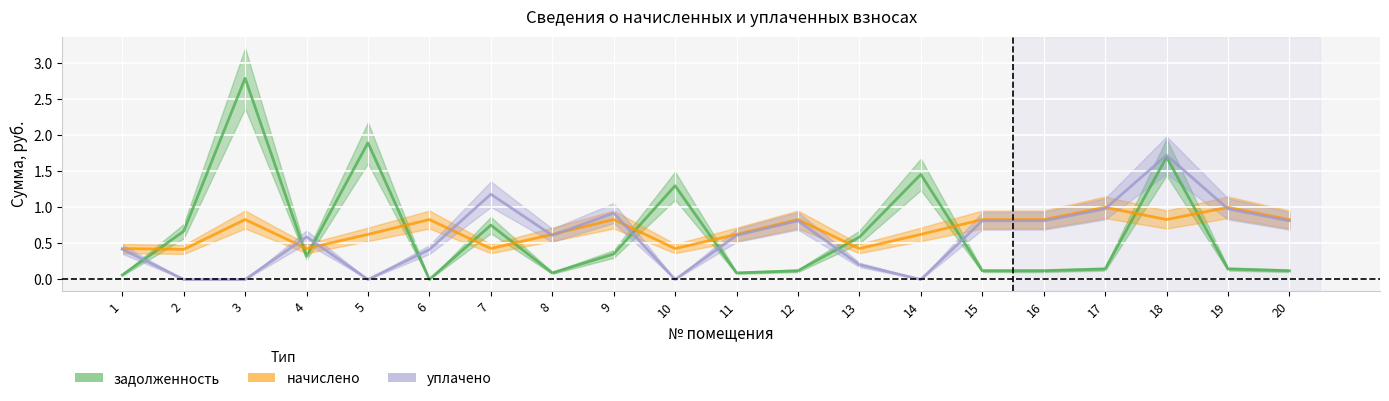

Reading left to right, what are all the values shown in this chart?

задолженность: 1=0.1	2=0.7	3=2.8	4=0.3	5=1.9	6=0.0	7=0.8	8=0.1	9=0.4	10=1.3	11=0.1	12=0.1	13=0.6	14=1.5	15=0.1	16=0.1	17=0.1	18=1.7	19=0.1	20=0.1
начислено: 1=0.4	2=0.4	3=0.8	4=0.4	5=0.6	6=0.8	7=0.4	8=0.6	9=0.8	10=0.4	11=0.6	12=0.8	13=0.4	14=0.6	15=0.8	16=0.8	17=1.0	18=0.8	19=1.0	20=0.8
уплачено: 1=0.4	2=0.0	3=0.0	4=0.6	5=0.0	6=0.4	7=1.2	8=0.6	9=0.9	10=0.0	11=0.6	12=0.8	13=0.2	14=0.0	15=0.8	16=0.8	17=1.0	18=1.7	19=1.0	20=0.8